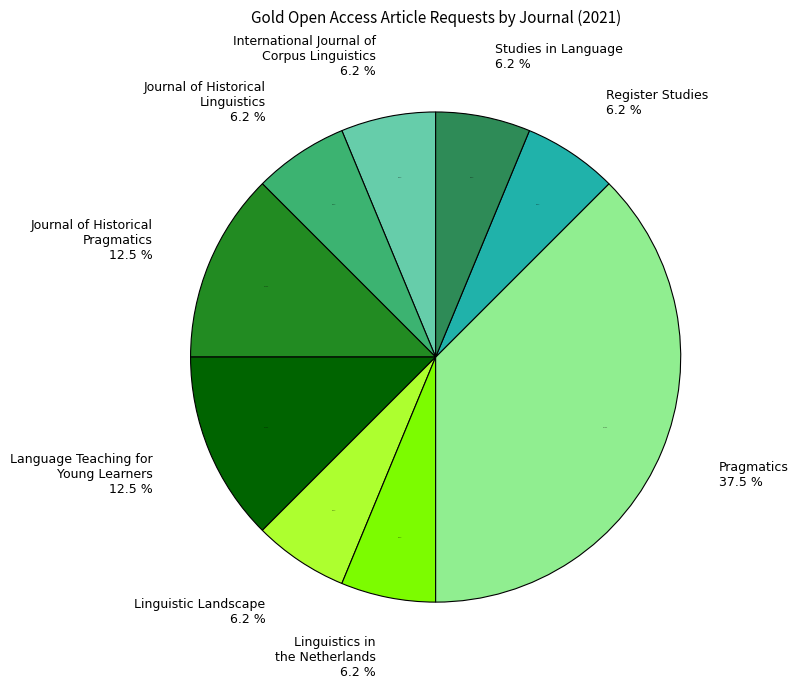

Which slice is the largest?

Pragmatics